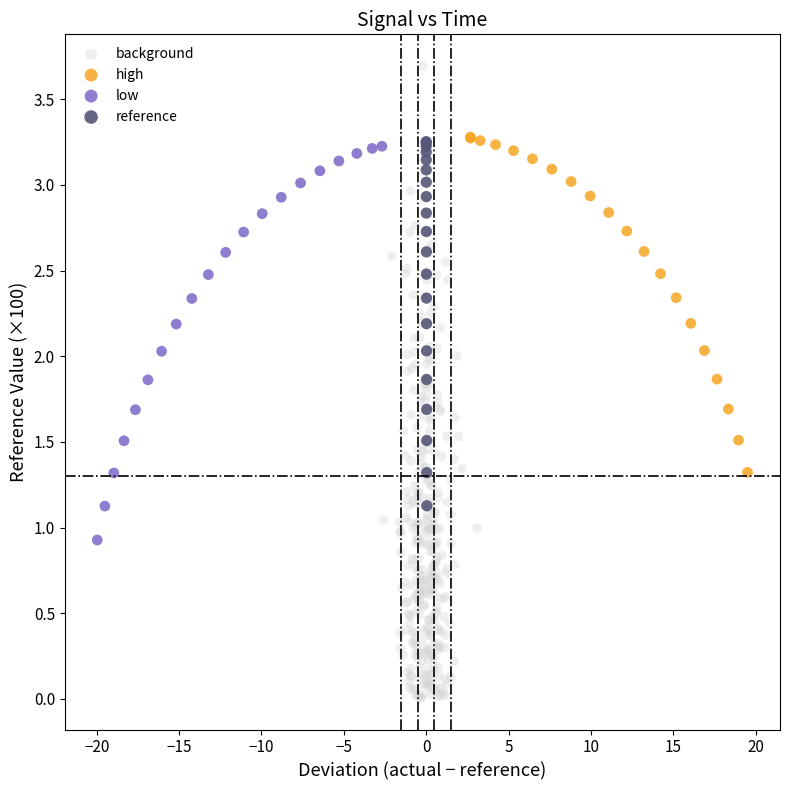

Which series reaches the maximum Y coordinate?

background